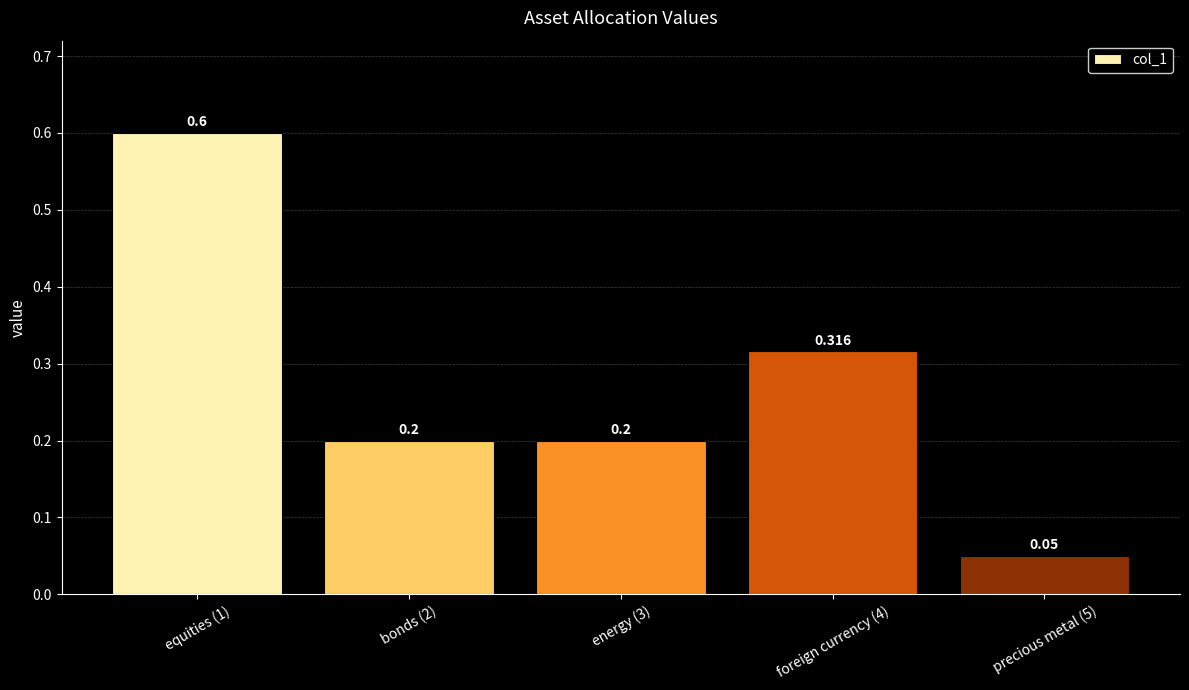

What is the difference between the maximum and second lowest values?

0.4